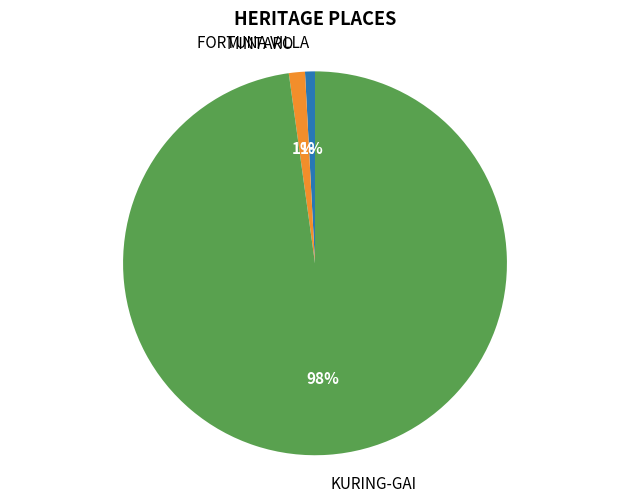

The FORTUNA VILLA slice represents 11% of the pie. True or false?

False